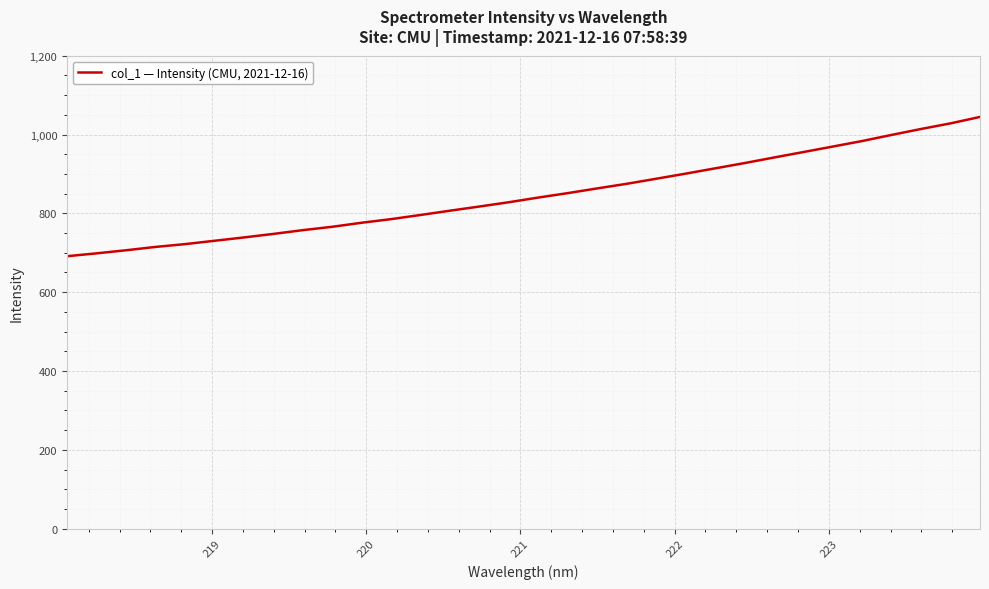

What is the smallest value displayed?

691.2